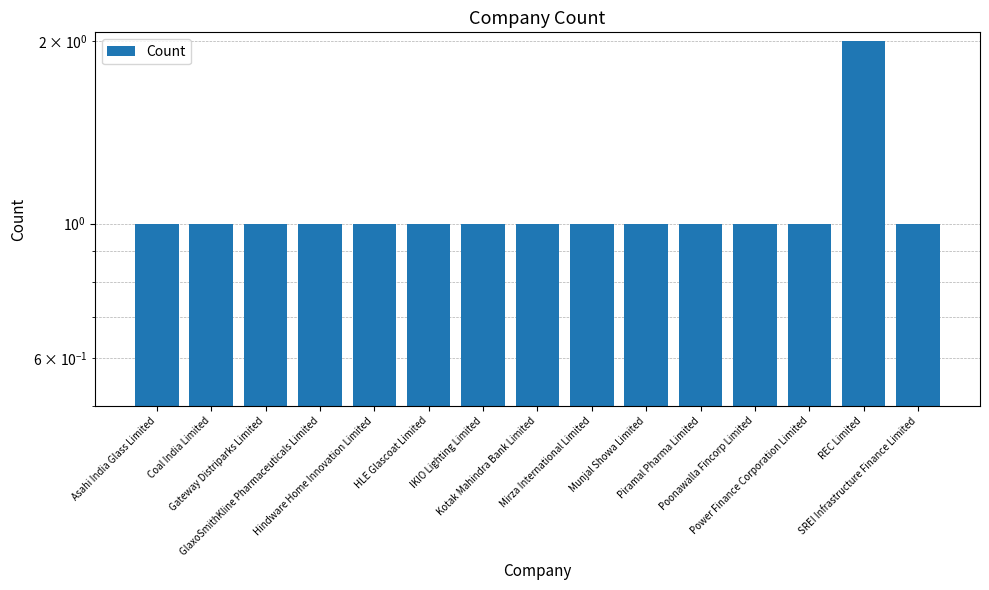

What is the difference between the maximum and minimum values?

1